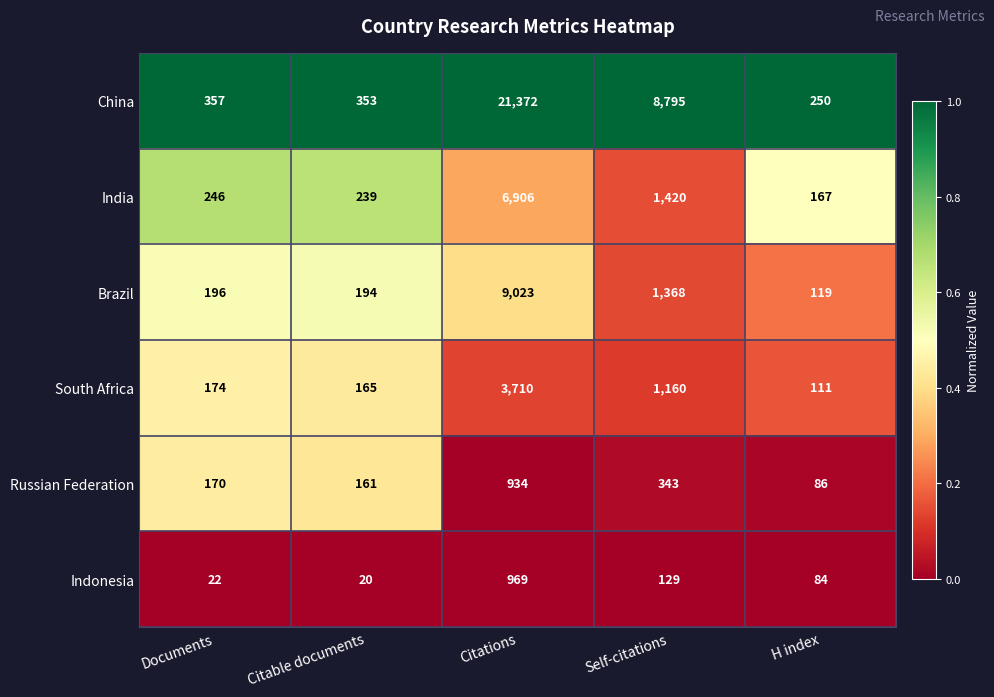

What is the sum of the India values at Self-citations and Citations?

8326